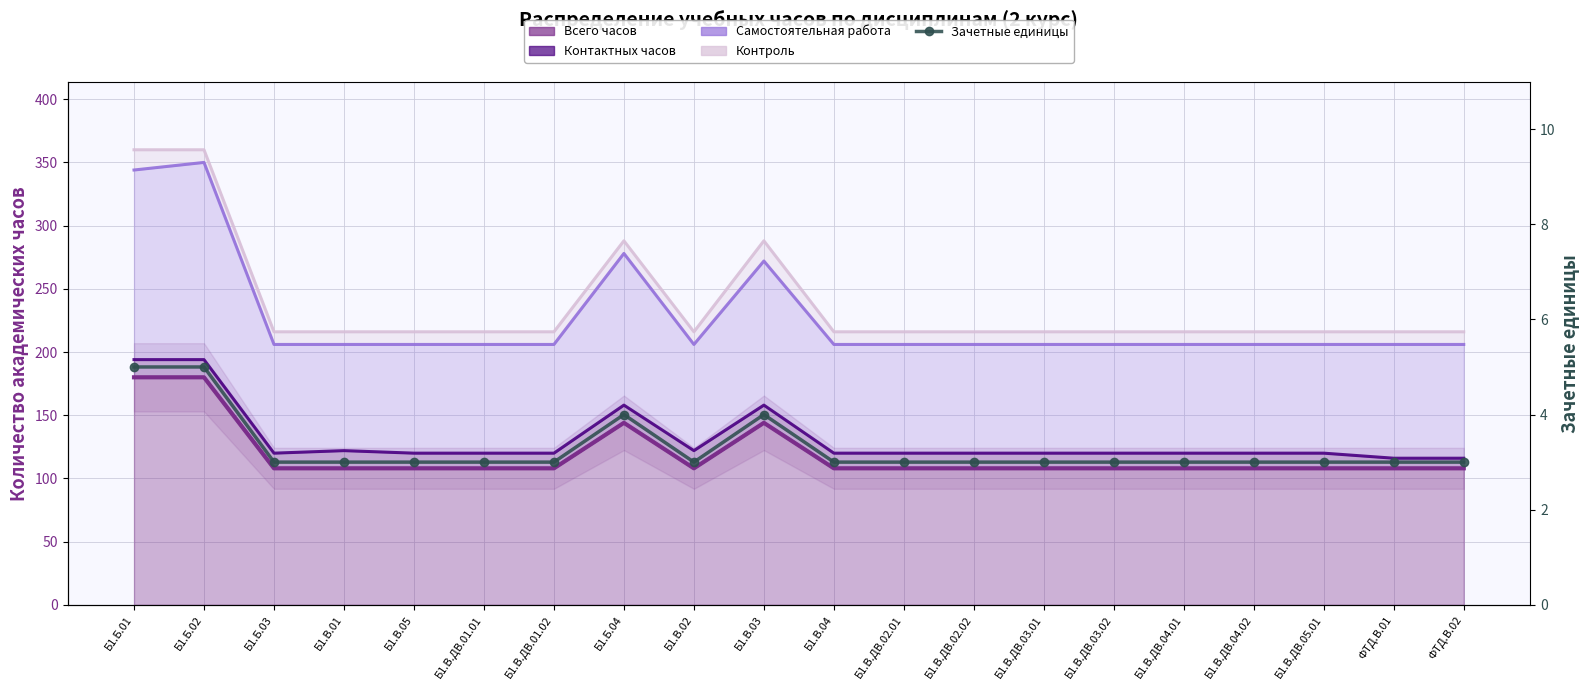

Rank the categories by value from highest to lowest.

Б1.Б.01, Б1.Б.02, Б1.Б.04, Б1.В.03, Б1.Б.03, Б1.В.01, Б1.В.05, Б1.В.ДВ.01.01, Б1.В.ДВ.01.02, Б1.В.02, Б1.В.04, Б1.В.ДВ.02.01, Б1.В.ДВ.02.02, Б1.В.ДВ.03.01, Б1.В.ДВ.03.02, Б1.В.ДВ.04.01, Б1.В.ДВ.04.02, Б1.В.ДВ.05.01, ФТД.В.01, ФТД.В.02